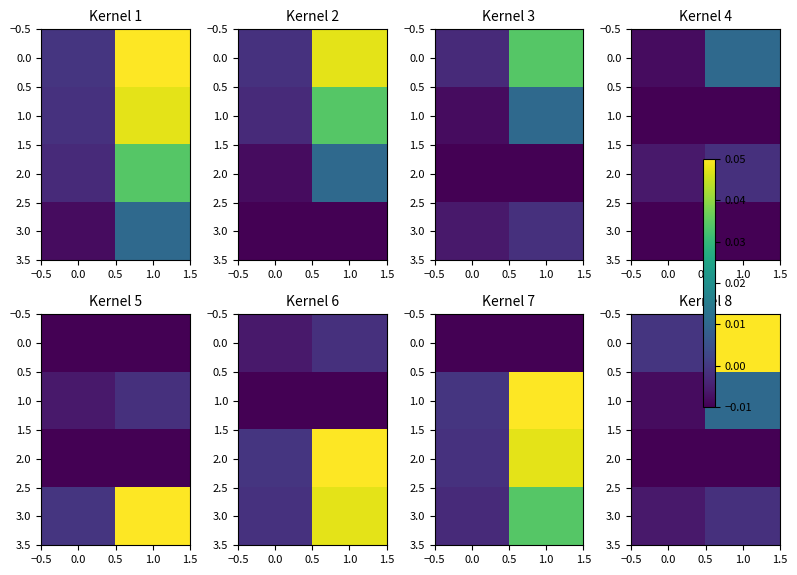

Rank the series by their maximum value, from highest to lowest.

0.0, 1.0, 3.0, 2.0